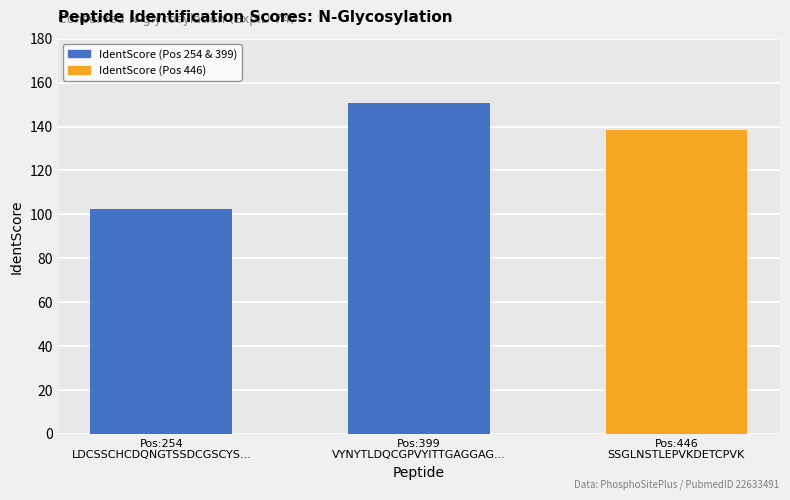

Approximately how many times larger is the value at SSGLNSTLEPVKDETCPVK compared to VYNYTLDQCGPVYITTGAGGAGK?

0.9